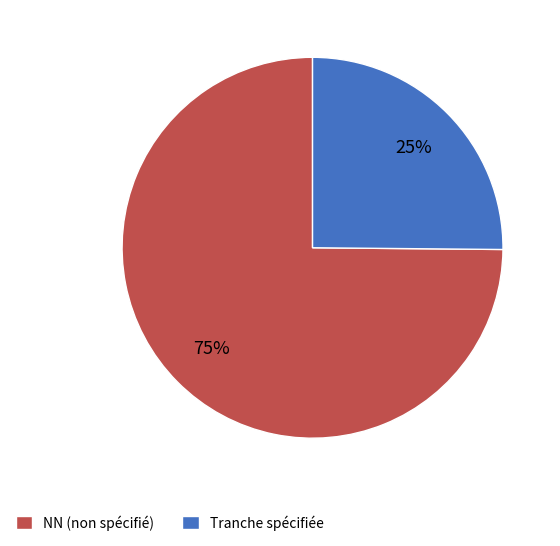

True or false: Tranche spécifiée accounts for 39% of the total.

False